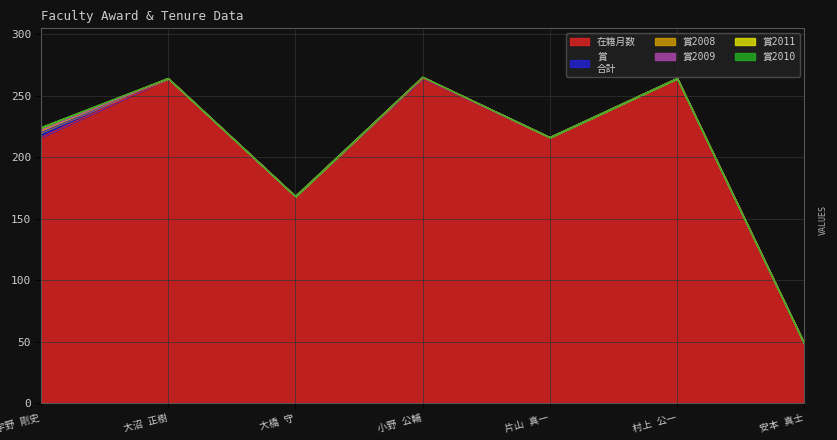

True or false: 賞2008 and 賞
合計 cross at least once.

False